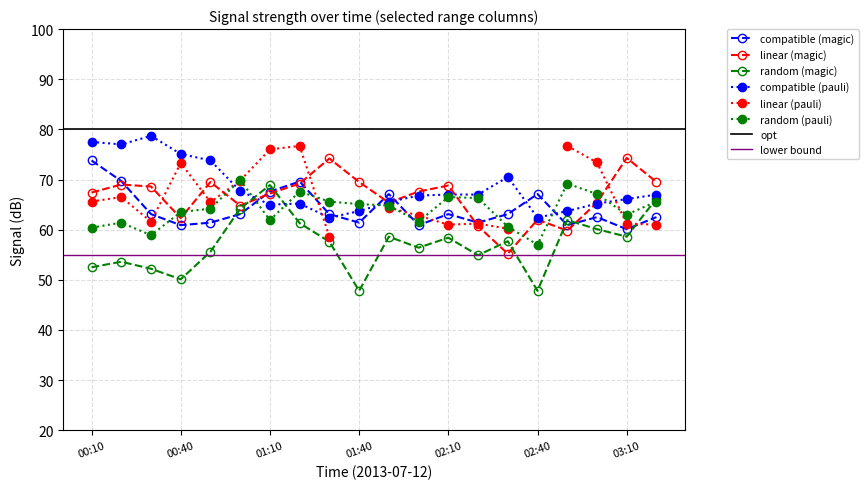

True or false:   4.706 has more than 2 points higher than both neighbors.

True